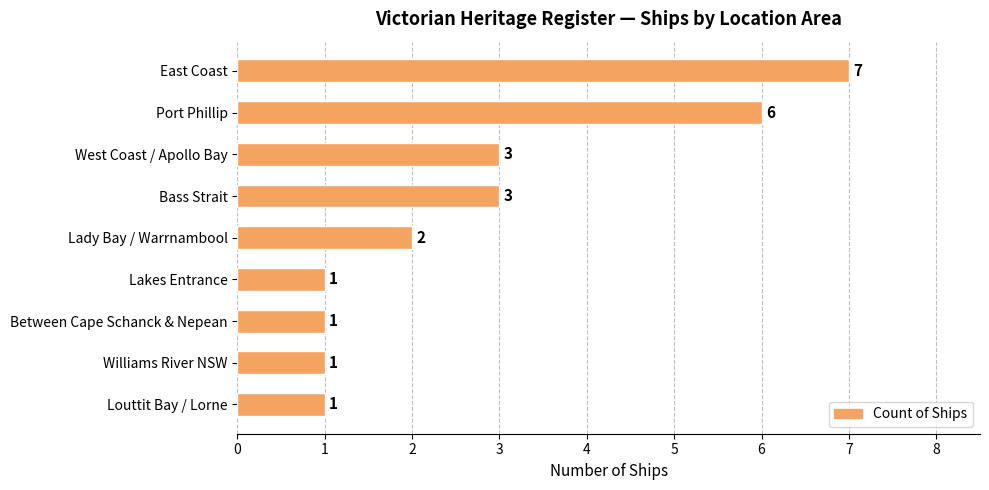

What is the ratio of the value at Williams River NSW to the value at Louttit Bay / Lorne?

1.0